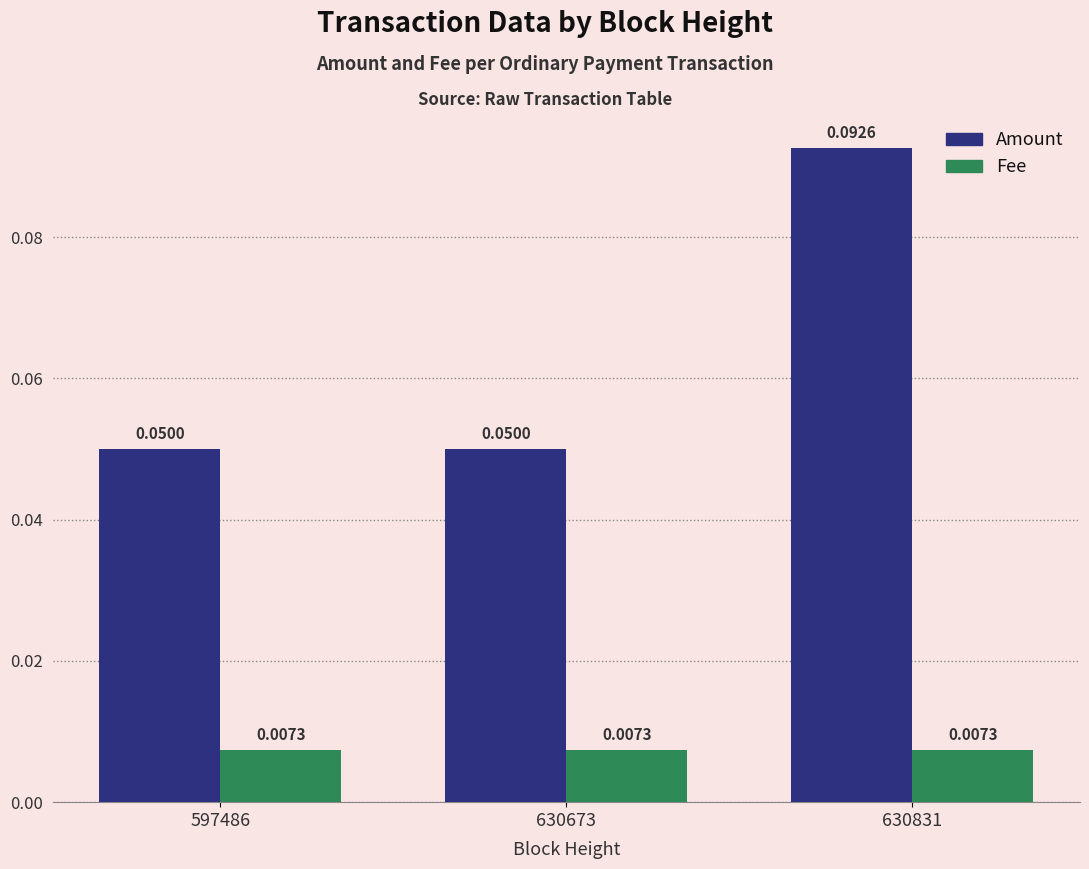

Rank the series at 630831 from highest to lowest value.

Amount, Fee